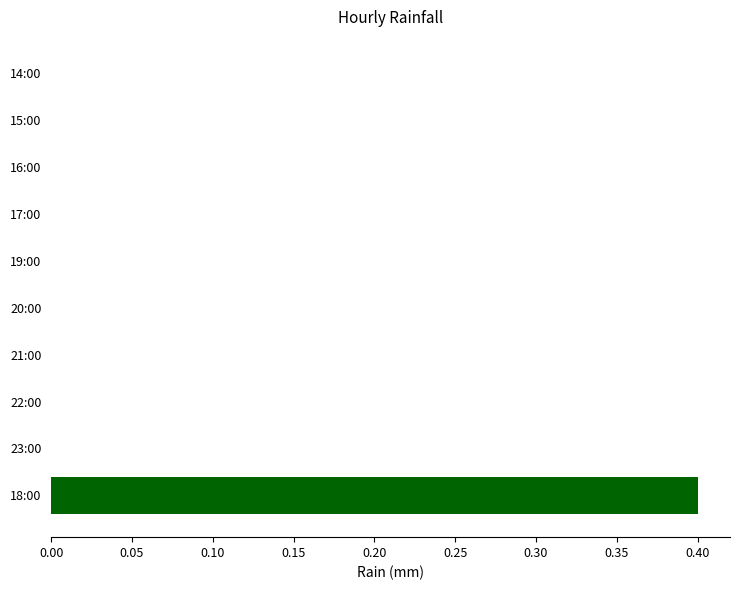

The chart shows a value of 0.0 at 16:00. True or false?

True